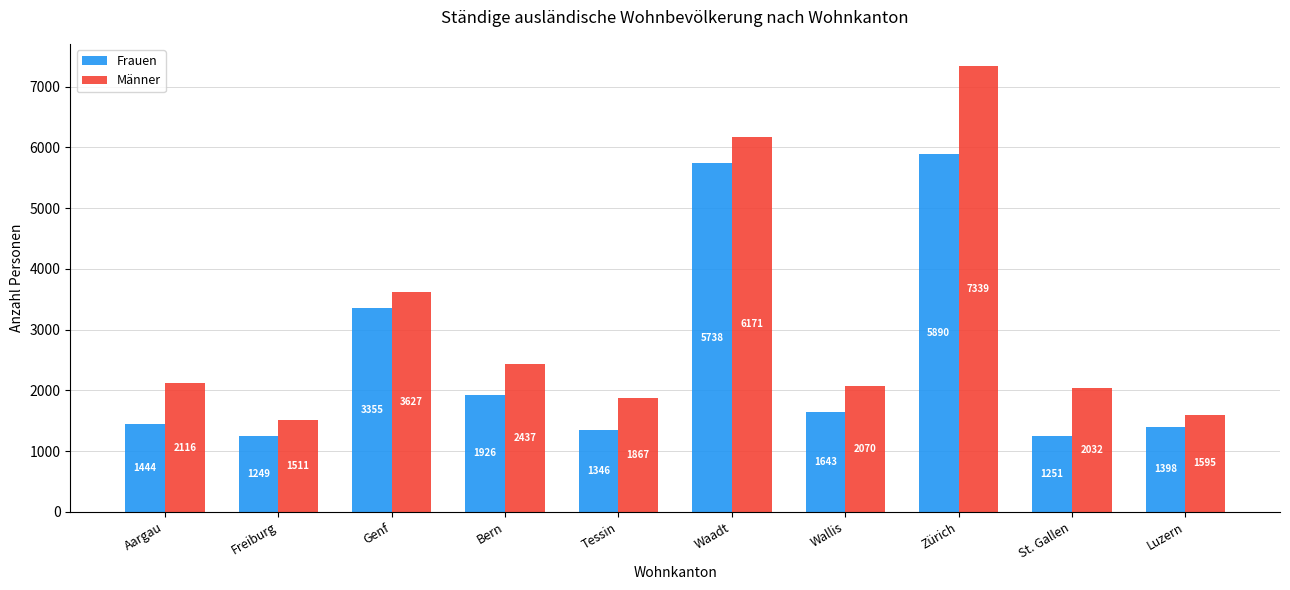

Which series has the largest total across all categories?

Männer